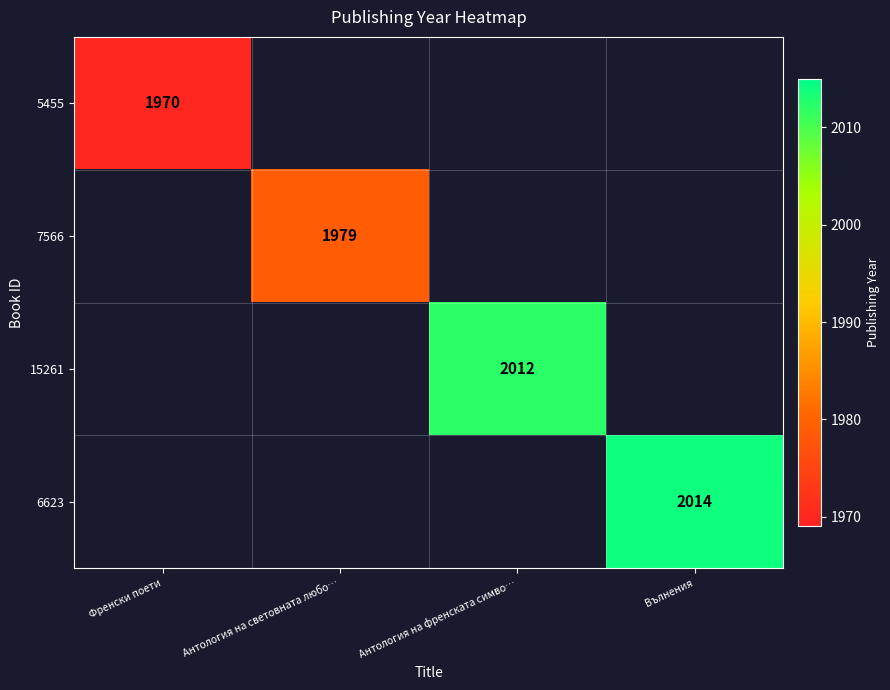

At which category does the chart reach its minimum across all series?

Френски поети